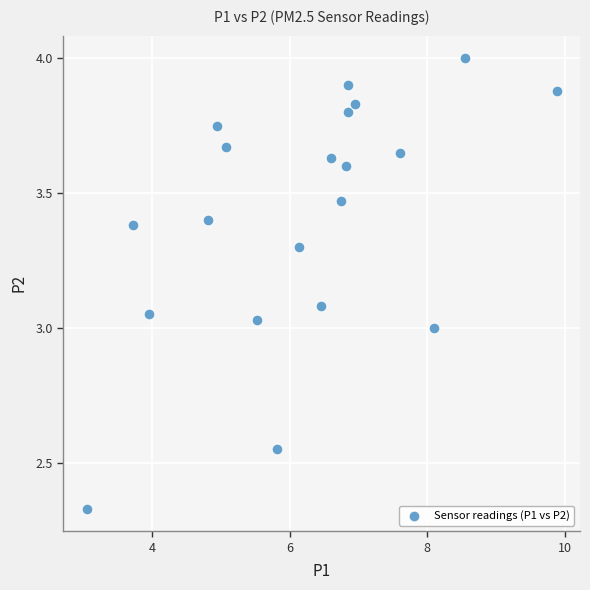

What is the range of X values (max minus min)?

6.8